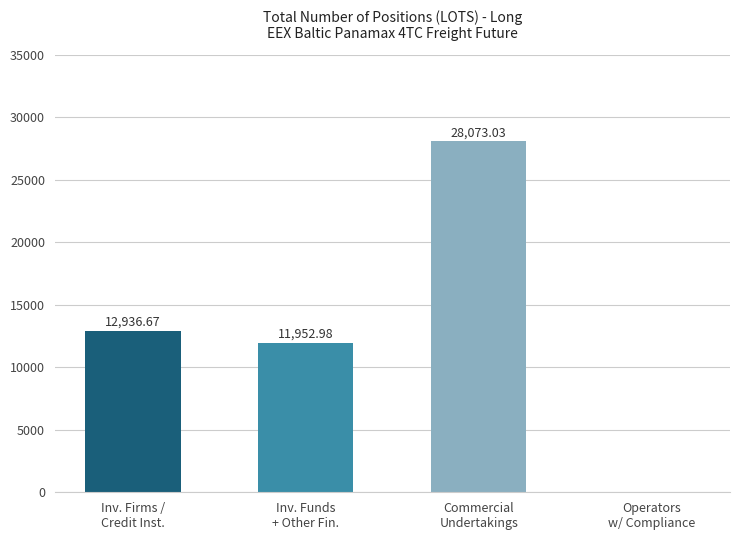

Which has a higher value, Operators
w/ Compliance or Inv. Funds
+ Other Fin.?

Inv. Funds
+ Other Fin.